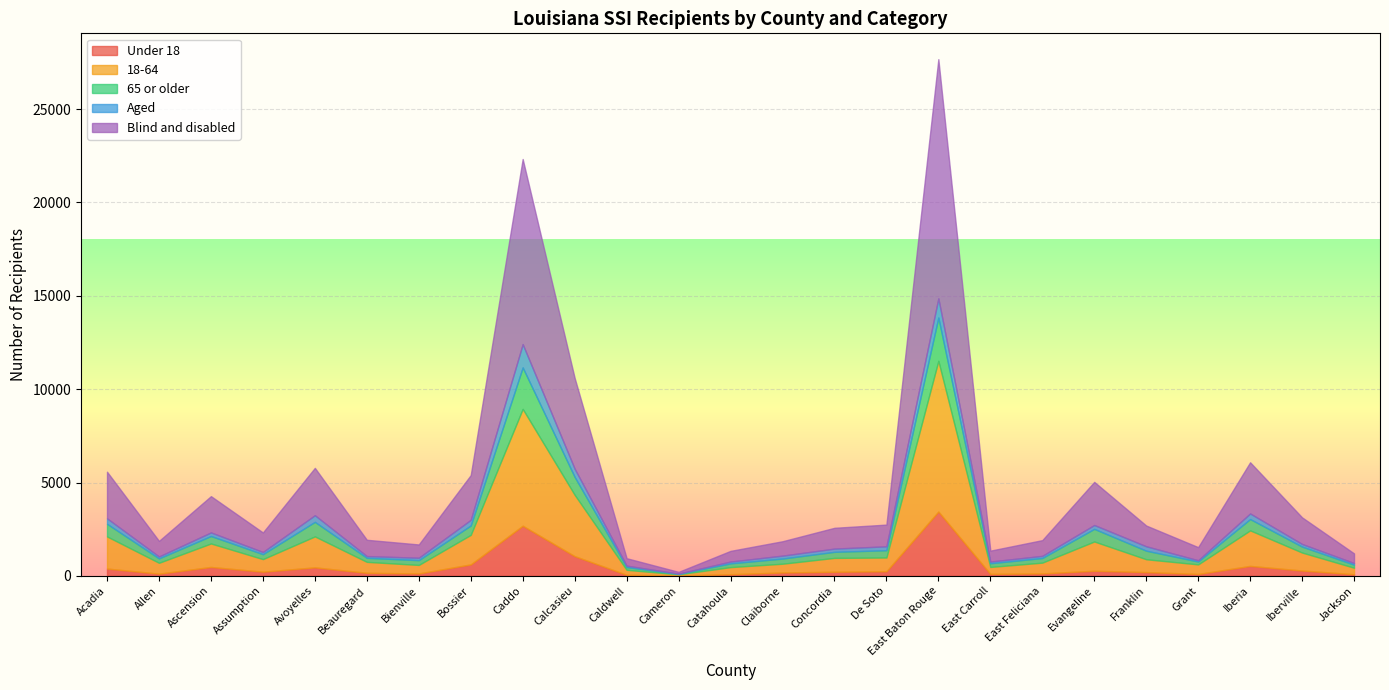

What is the difference between the maximum and minimum values in the 18-64 series?

8017